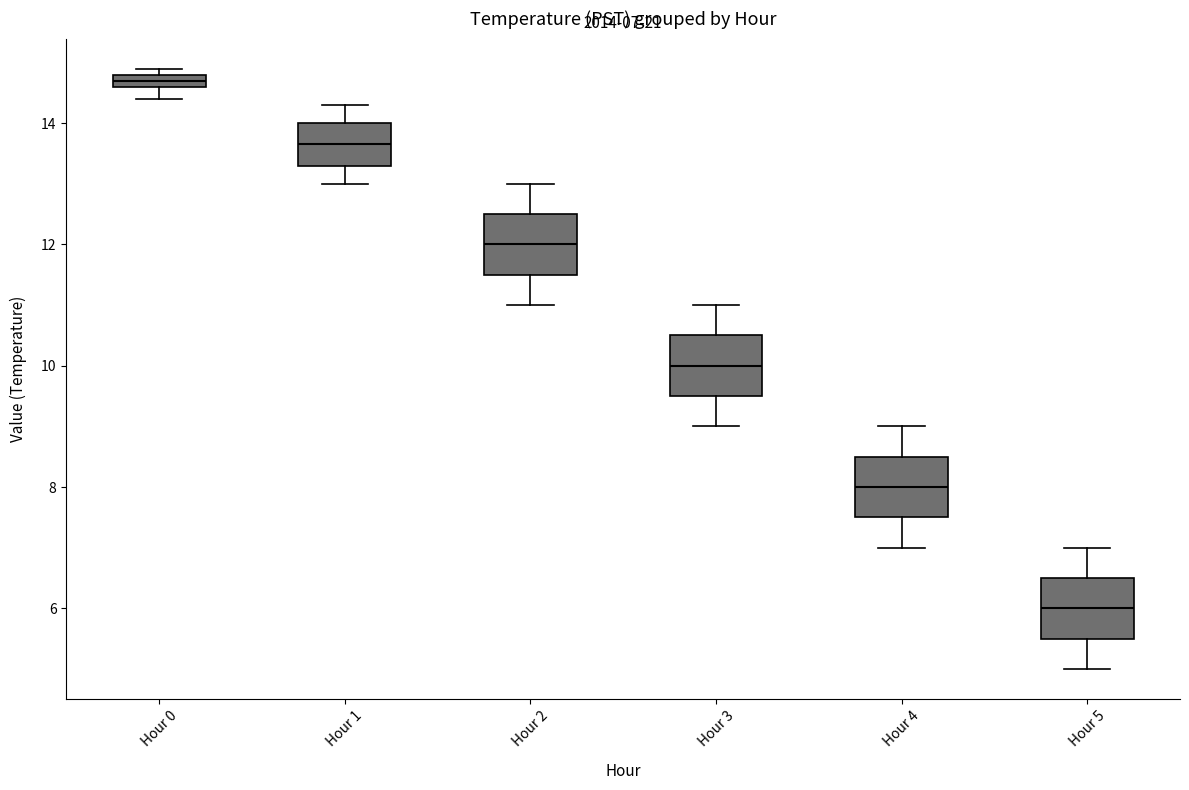

Which box's median line is the lowest?

Hour 5